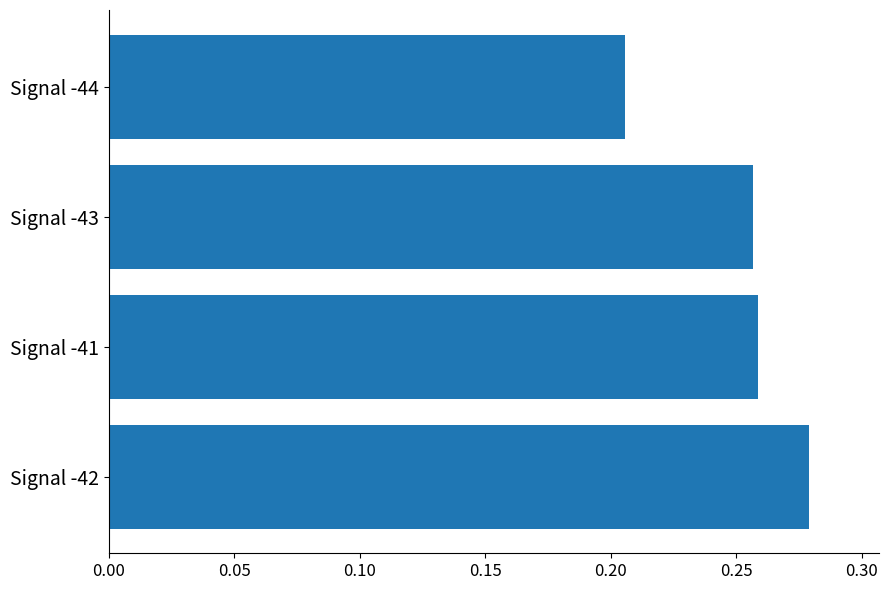

Is it true that the value at Signal -43 is 0.1?

False